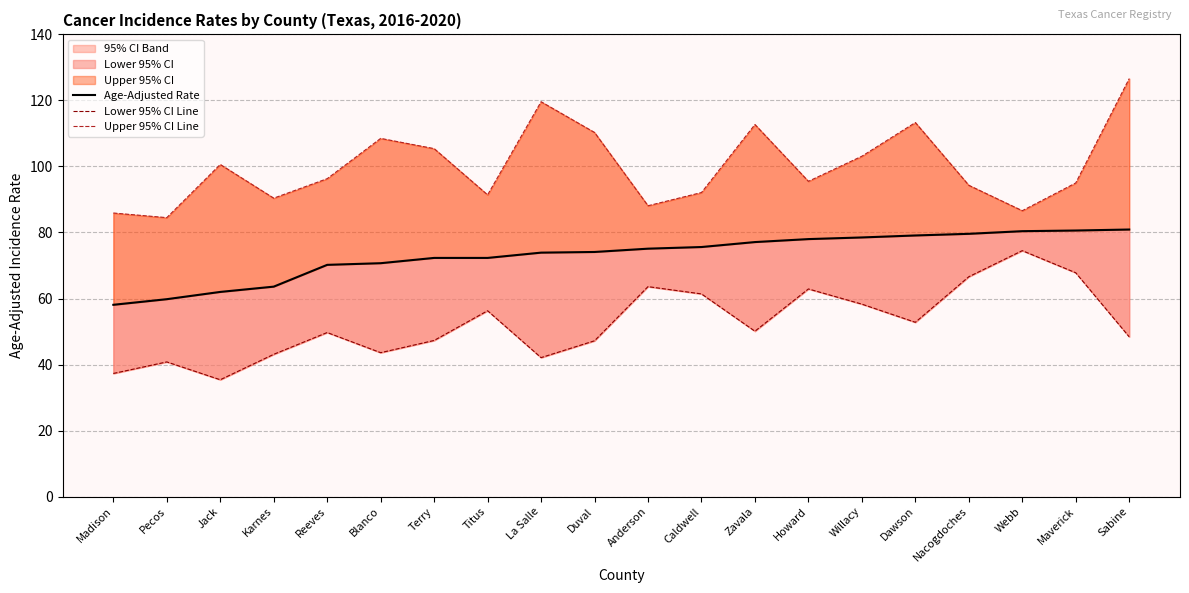

What is the approximate value of Upper 95% CI Line at Duval?

110.3